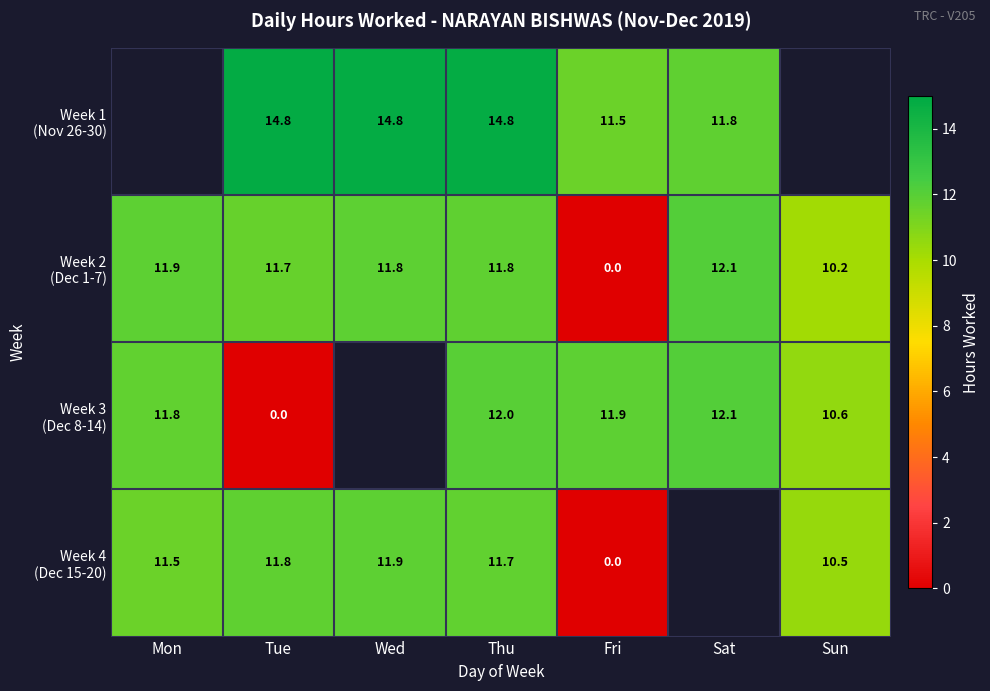

What is the sum of all Week 2 (Dec 1-7) values?

69.4